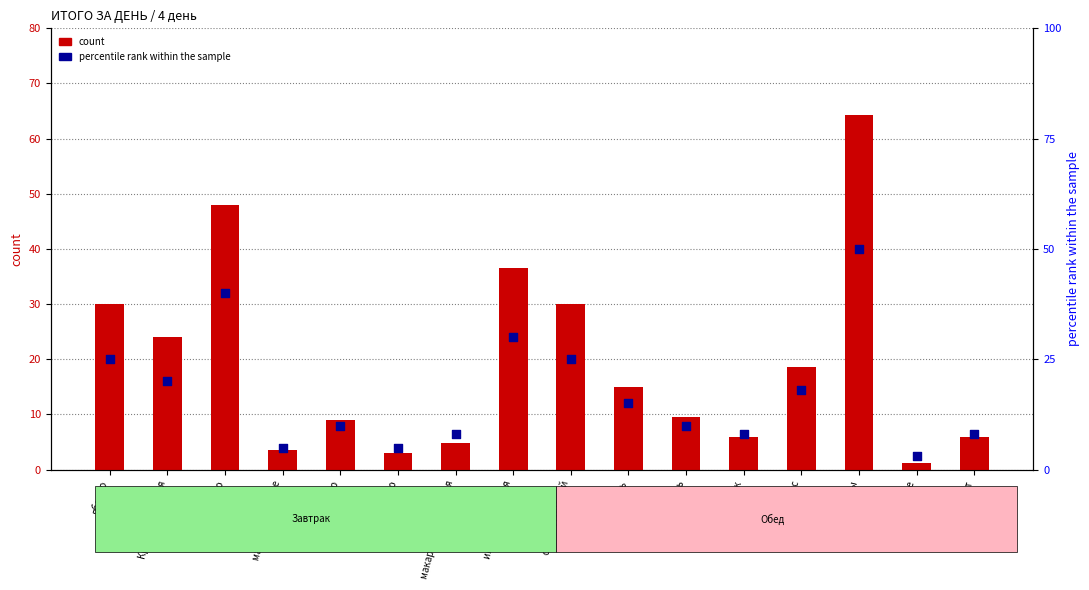

Which series reaches the maximum Y coordinate?

count